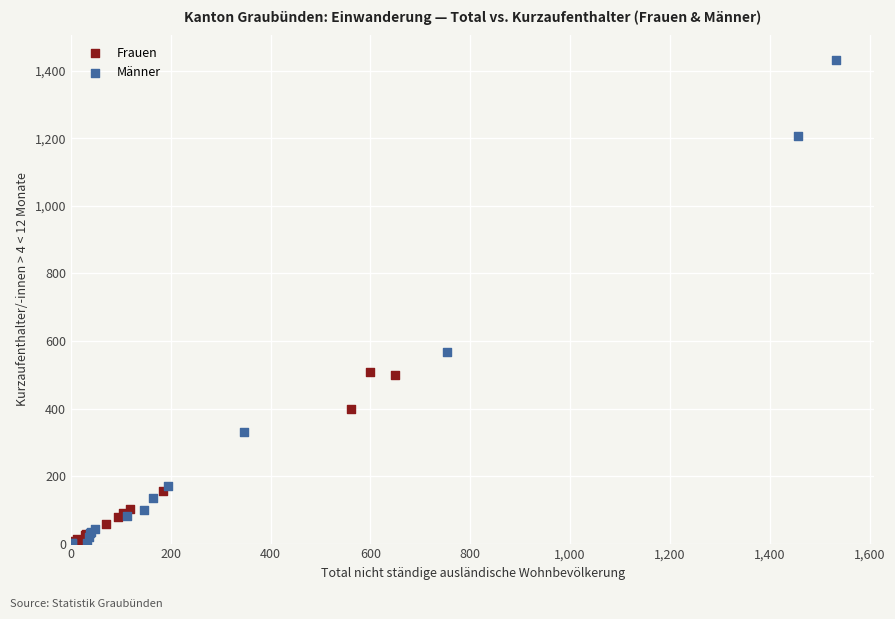

Which series contains the highest Y value?

Männer